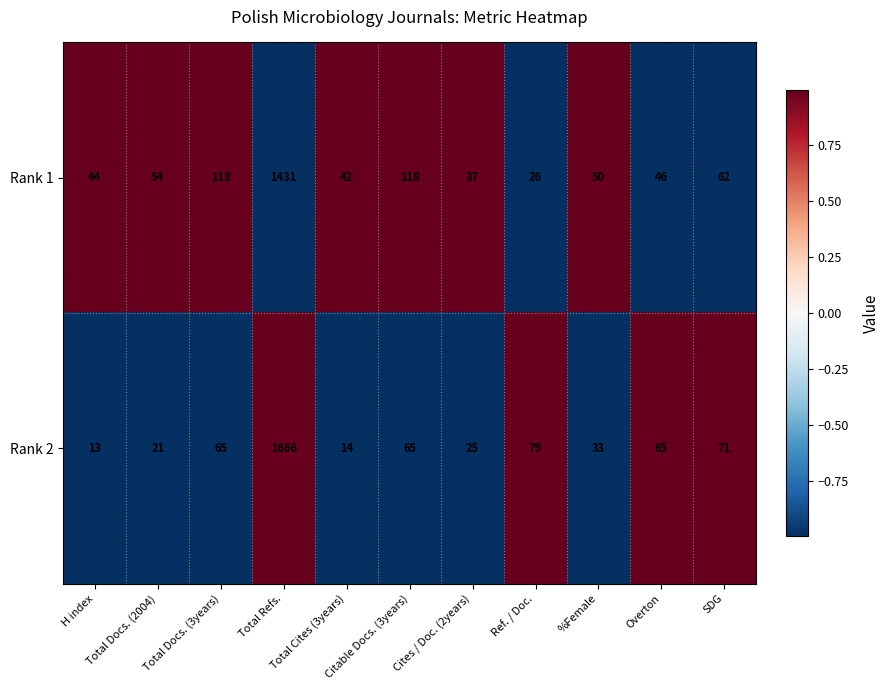

At which category is the sum across all series the highest?

Total Refs.